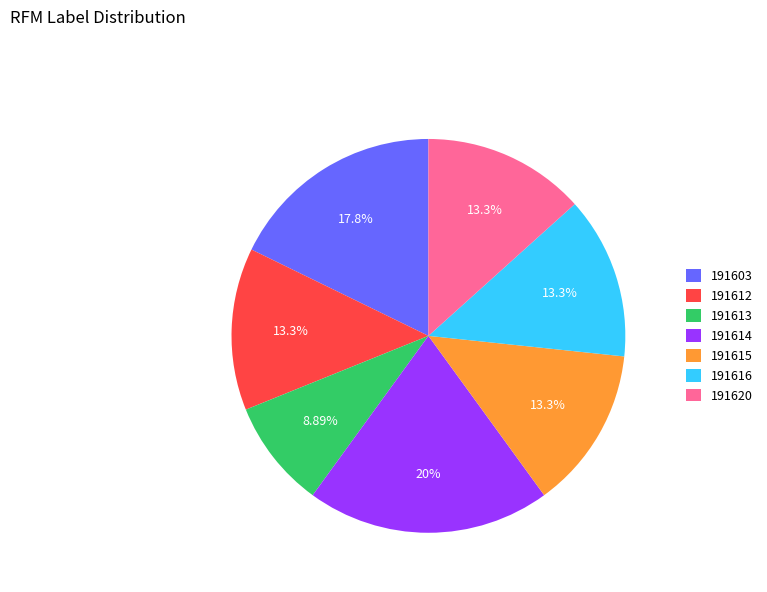

How many segments does this pie chart have?

7